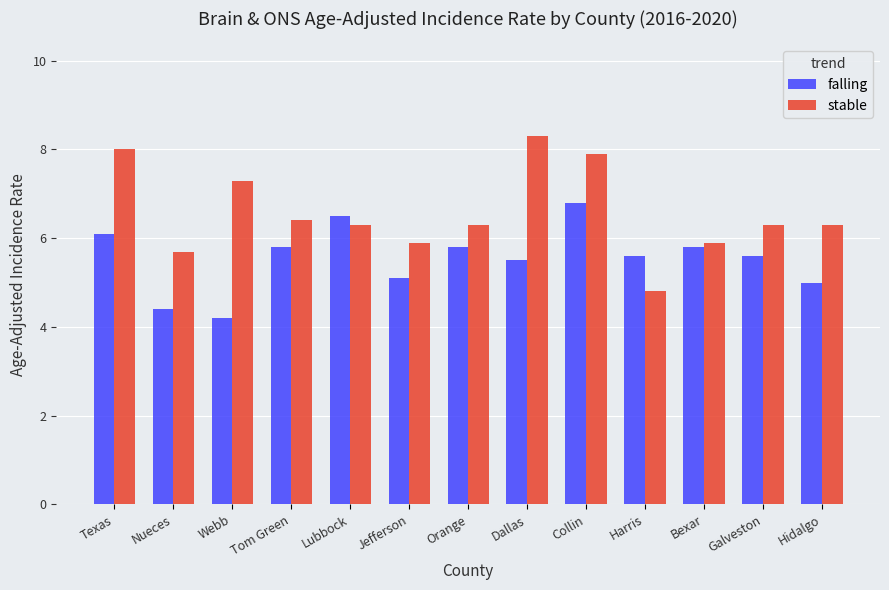

What is the minimum value for falling?

4.2